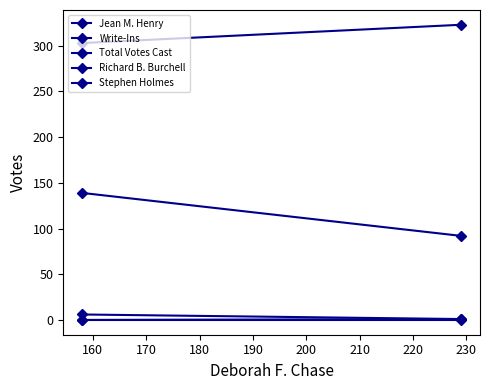

Does the chart have visible grid lines?

No